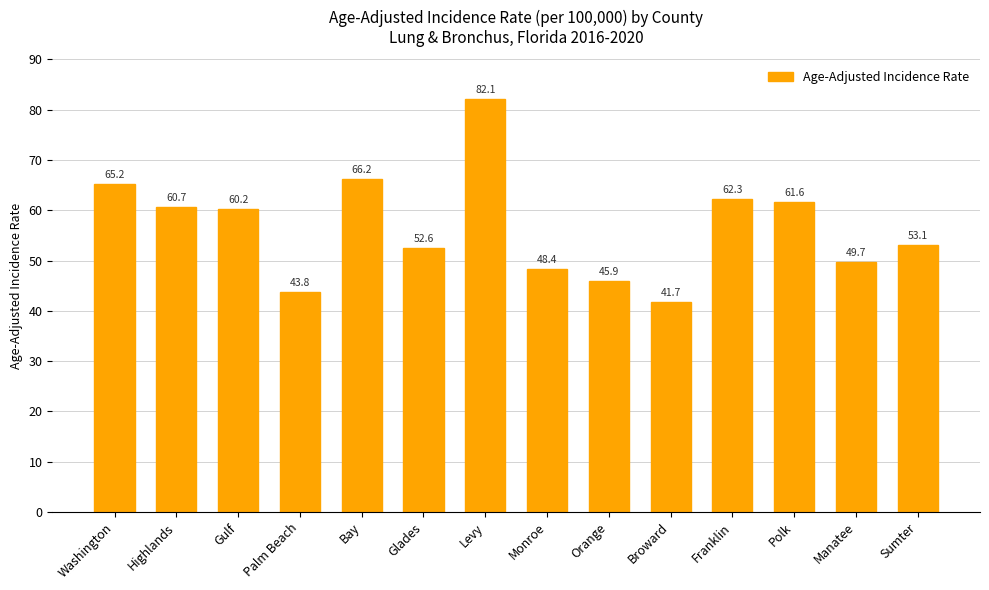

What value does the data have at Glades?

52.6